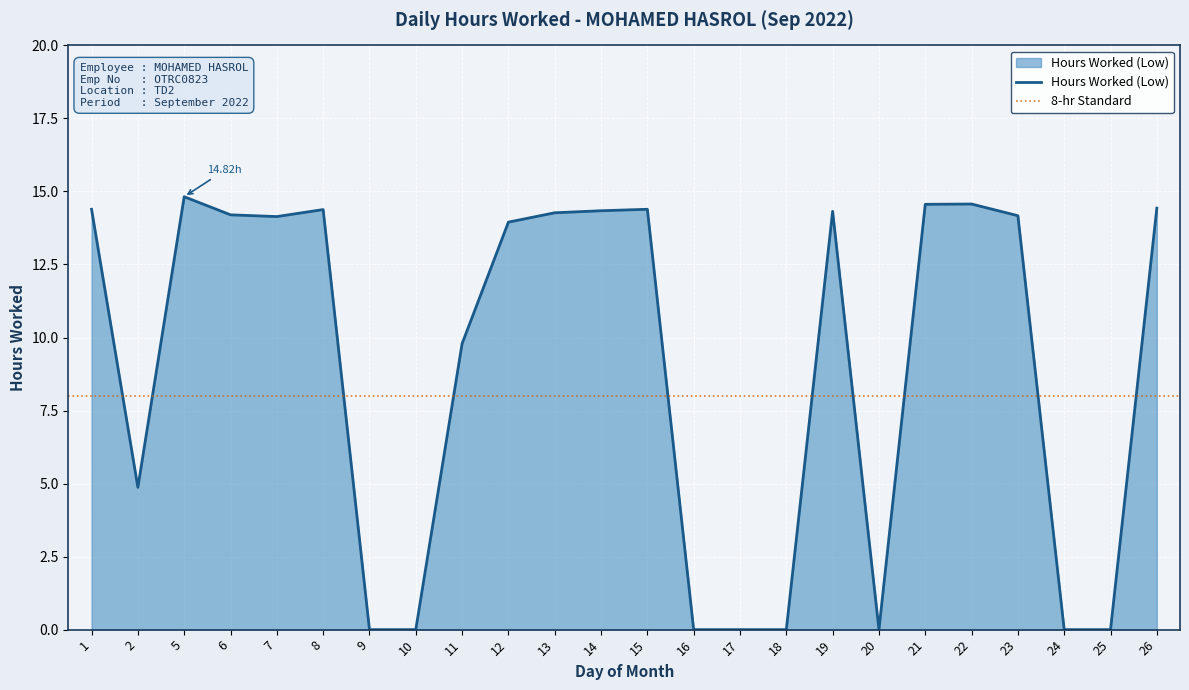

What is the change in value from 5 to 22?

-0.2